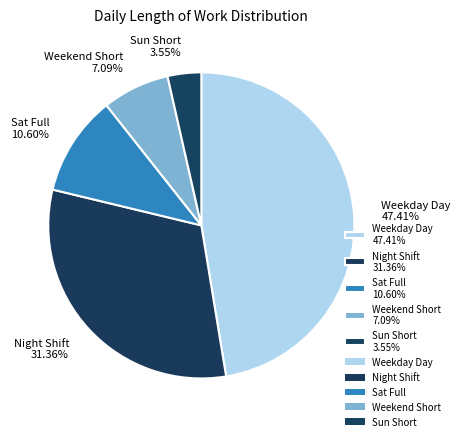

Is the sum of Sat Full 10.60% and Weekday Day 47.41% greater than half?

Yes